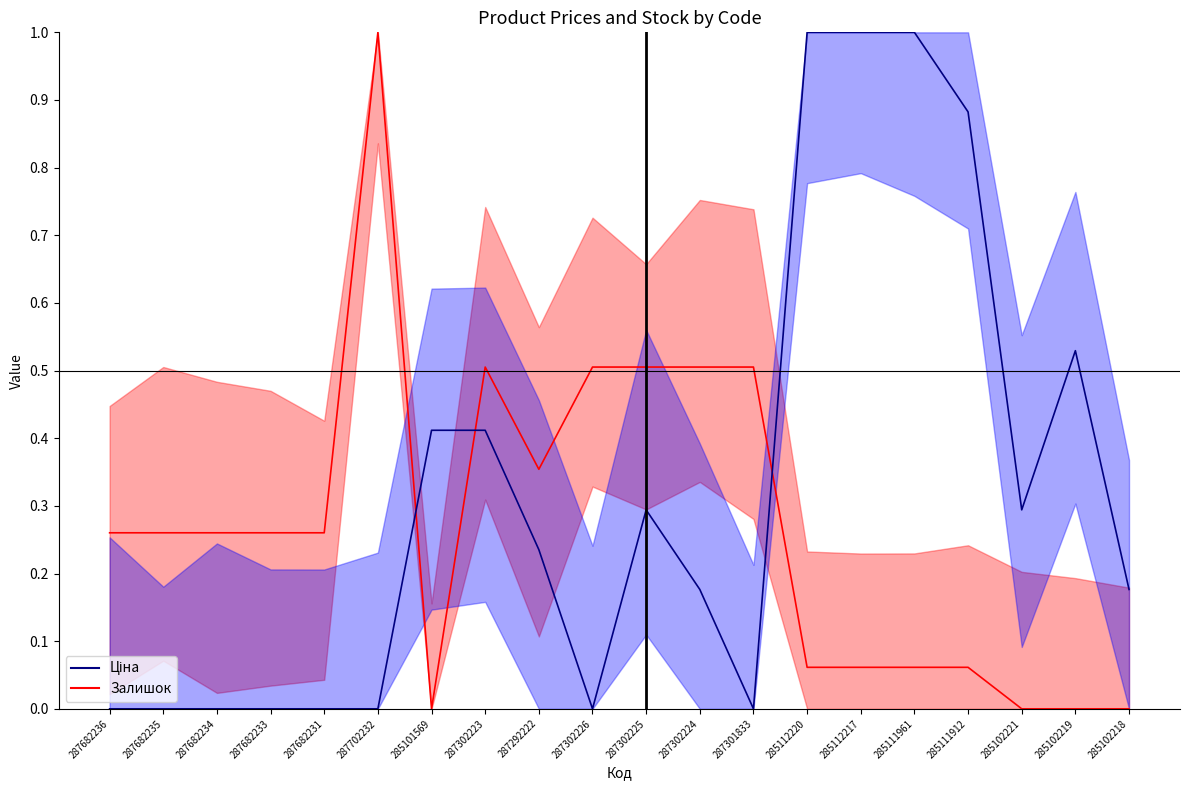

In Залишок, how many points are higher than both neighbors (excluding endpoints)?

2